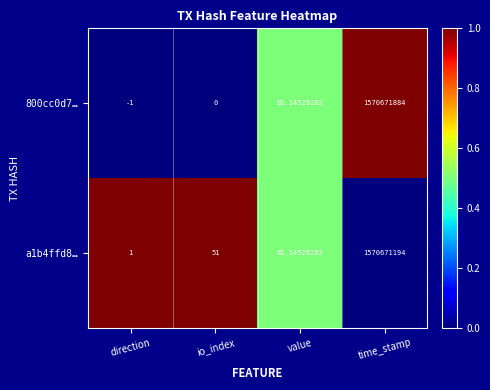

Count the number of data series in this chart.

2